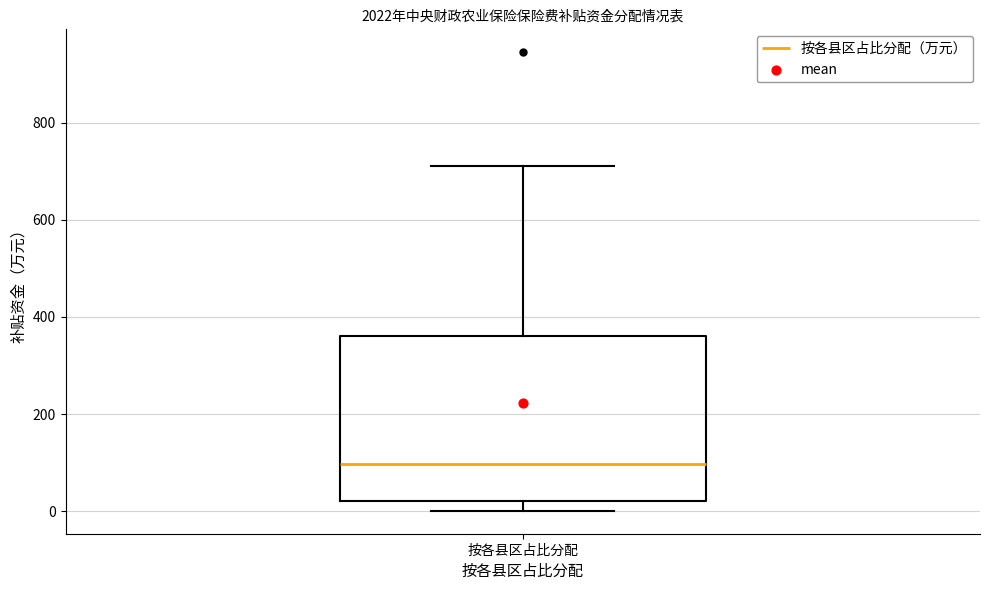

Transcribe this box plot: give where the median line is, the range the box spans, and where the two whiskers end, as read against the y-axis. The values are not printed on the chart, so give them approximately, as read against the axis.

median 100, box 20 to 360, whiskers 0 to 720